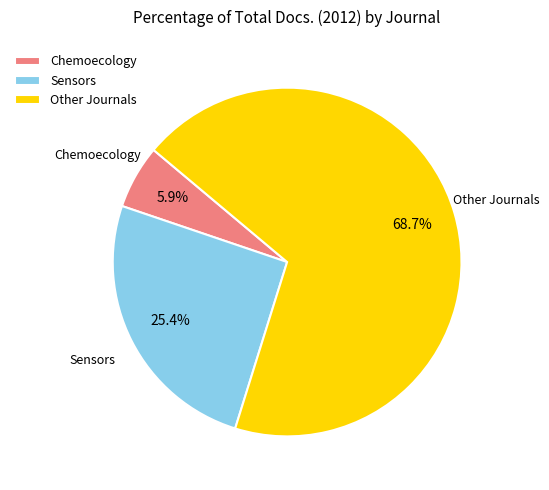

Rank the categories by value from highest to lowest.

Other Journals, Sensors, Chemoecology